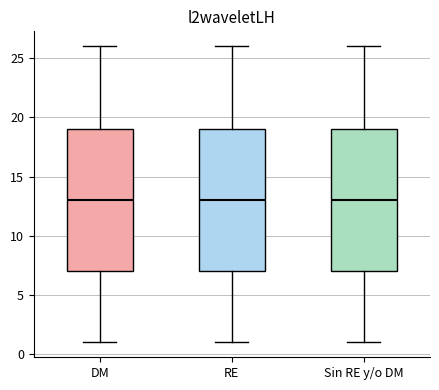

Where is the lower edge of the box for Sin RE y/o DM on the y-axis? The values are not printed on the chart, so give them approximately, as read against the axis.

7